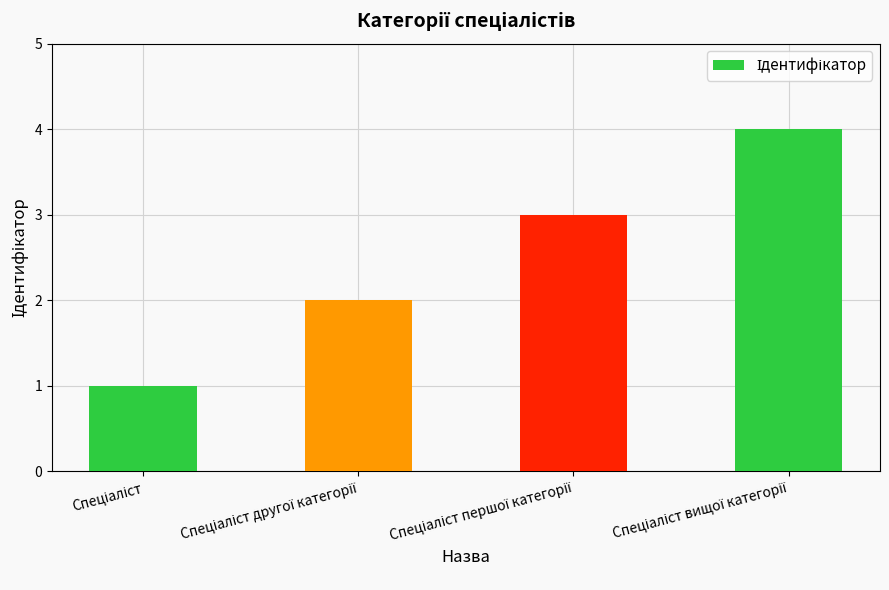

What is the maximum value shown in the chart?

4